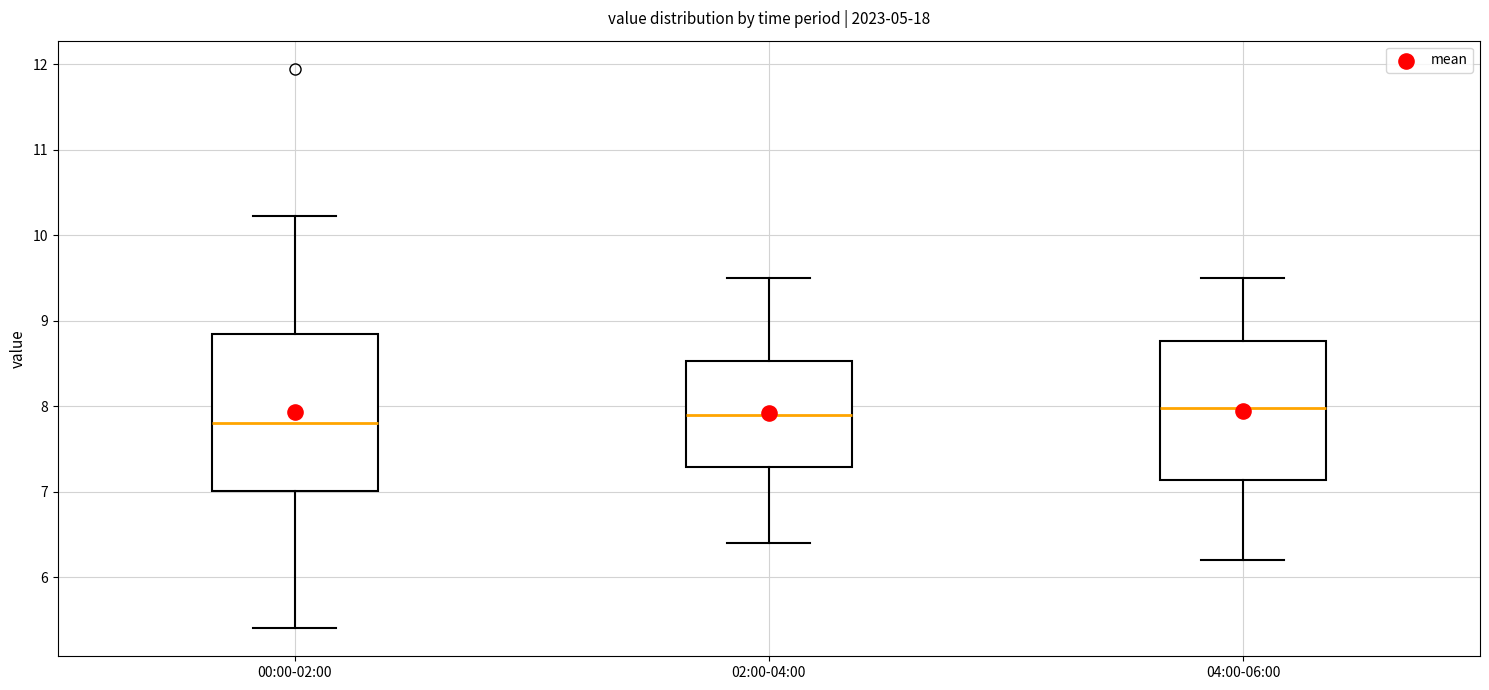

Reading left to right, read every box against the y-axis: the position of its median line, the range the box covers, and the ends of its whiskers. The values are not printed on the chart, so give them approximately, as read against the axis.

00:00-02:00: median 7.8, box 7.0 to 8.8, whiskers 5.4 to 10.2
02:00-04:00: median 7.9, box 7.3 to 8.5, whiskers 6.4 to 9.5
04:00-06:00: median 8.0, box 7.1 to 8.8, whiskers 6.2 to 9.5